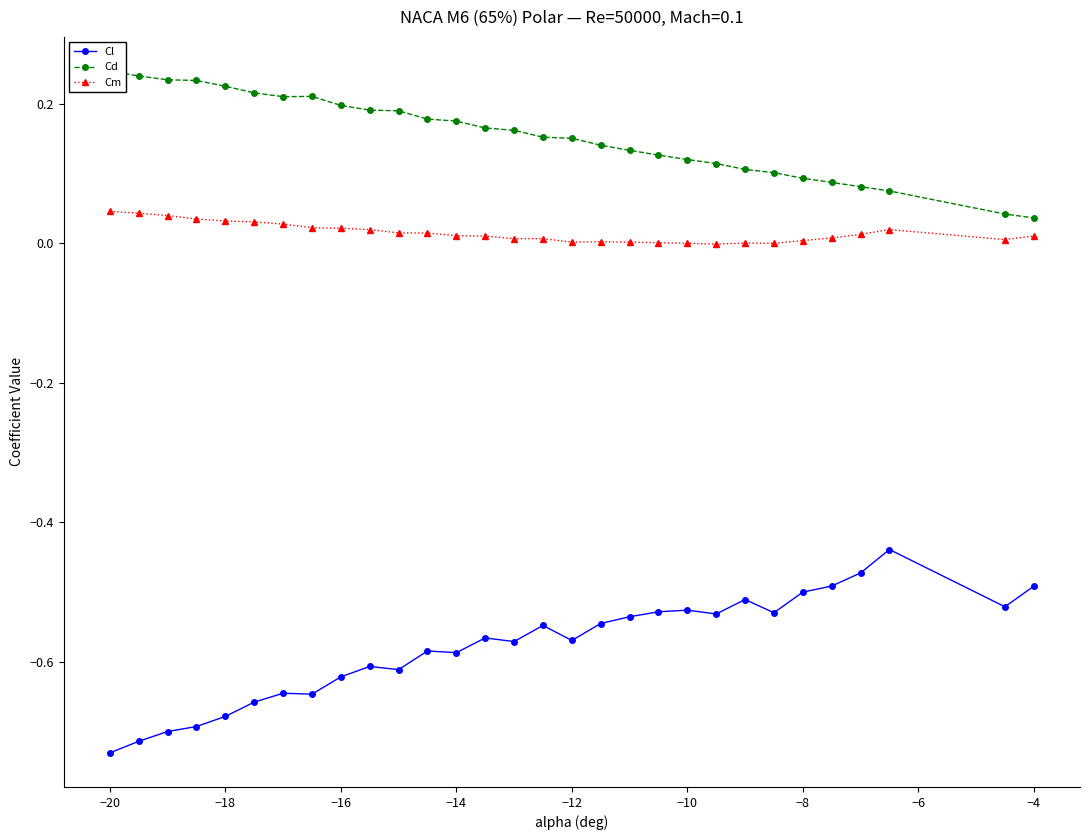

True or false: Cm and Cl intersect in this chart.

False